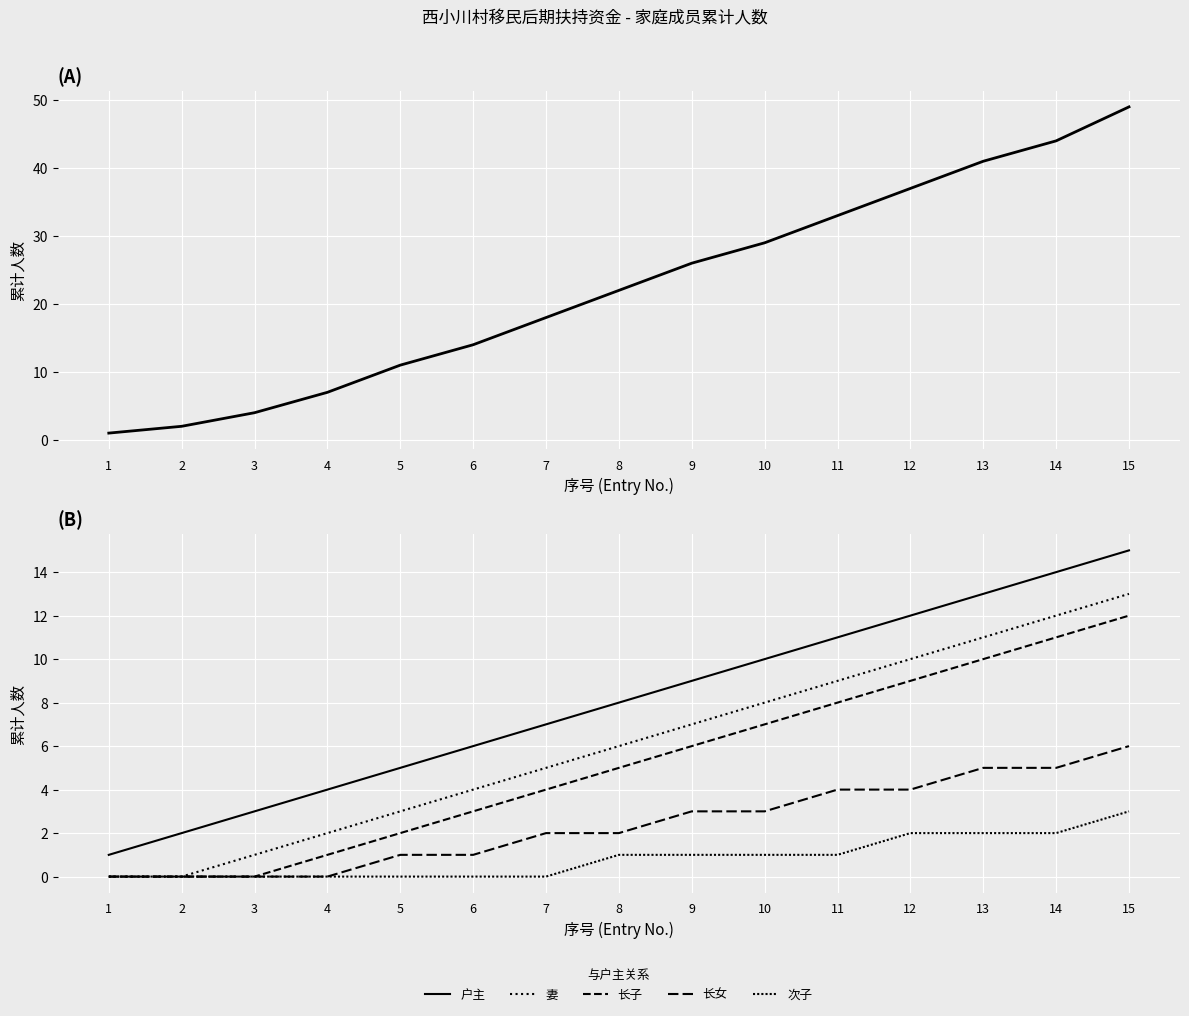

At which label does 长子 first exceed 5?

9